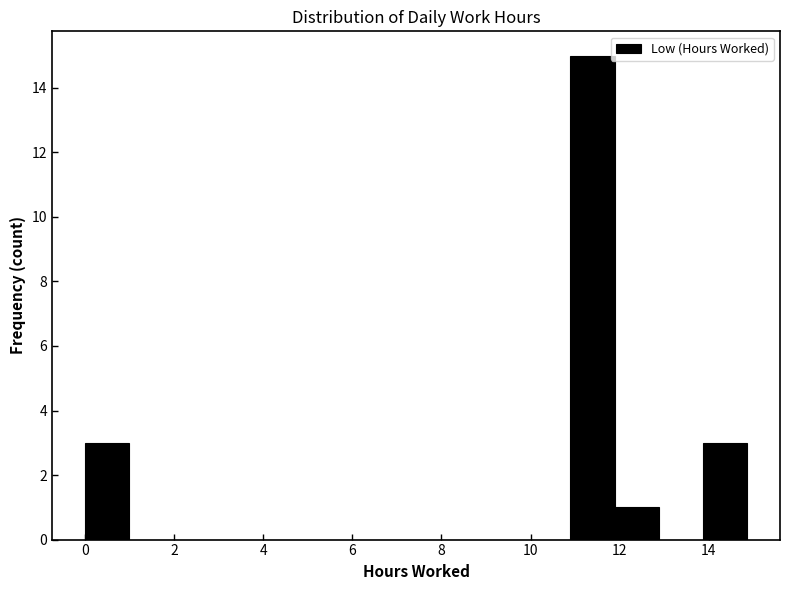

Reading left to right, transcribe this chart: for each bar, give the range it covers on the x-axis and its height. Neither the bar edges nor the heights are printed on the chart, so give them approximately, as read against the axes.

0.0 to 1.0: 3
1.0 to 2.0: 0
2.0 to 3.0: 0
3.0 to 4.0: 0
4.0 to 5.0: 0
5.0 to 6.0: 0
6.0 to 7.0: 0
7.0 to 8.0: 0
8.0 to 9.0: 0
9.0 to 10.0: 0
10.0 to 10.8: 0
10.8 to 11.8: 15
11.8 to 12.8: 1
12.8 to 13.8: 0
13.8 to 14.8: 3